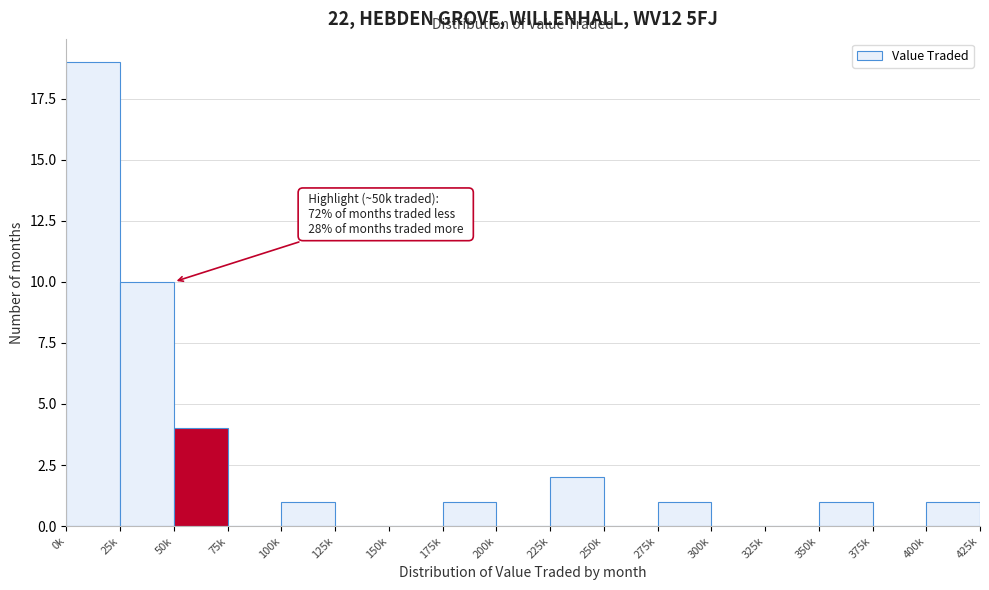

Reading left to right, transcribe all the data shown in this chart.

0k=19	25k=10	50k=4	75k=0	100k=1	125k=0	150k=0	175k=1	200k=0	225k=2	250k=0	275k=1	300k=0	325k=0	350k=1	375k=0	400k=1